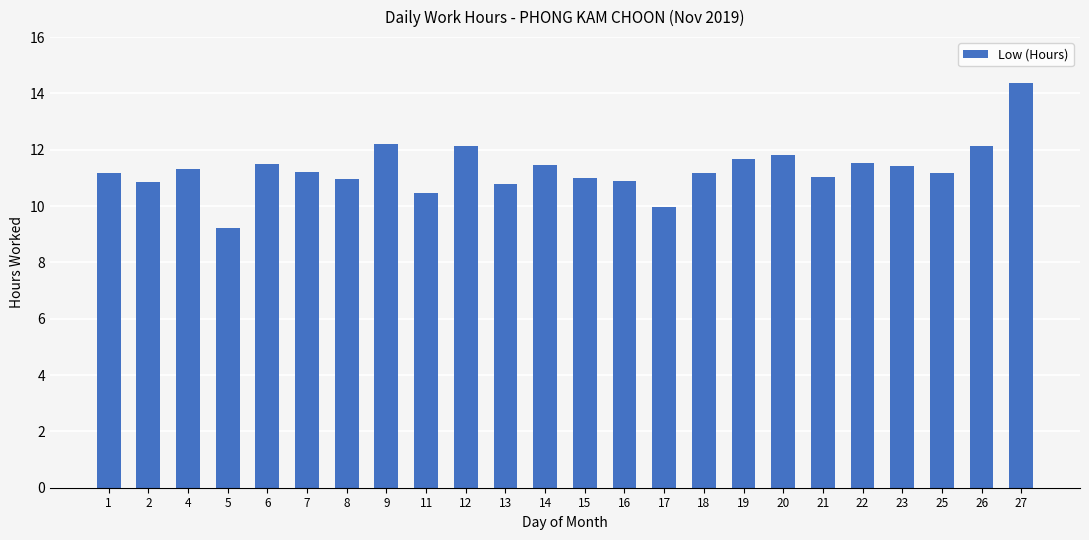

What is the ratio of the value at 12 to the value at 18?

1.1